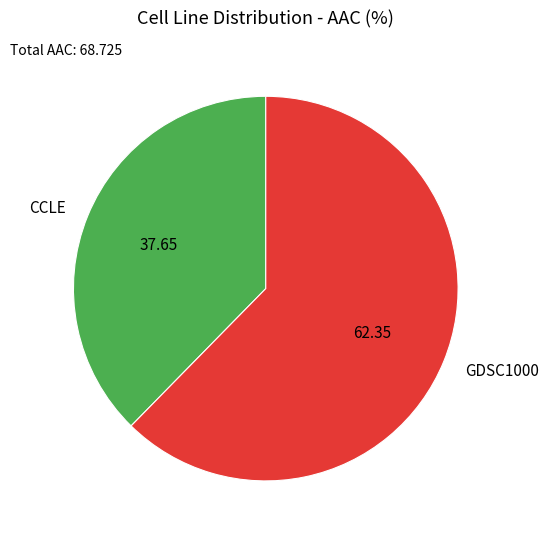

The GDSC1000 slice represents 52% of the pie. True or false?

False